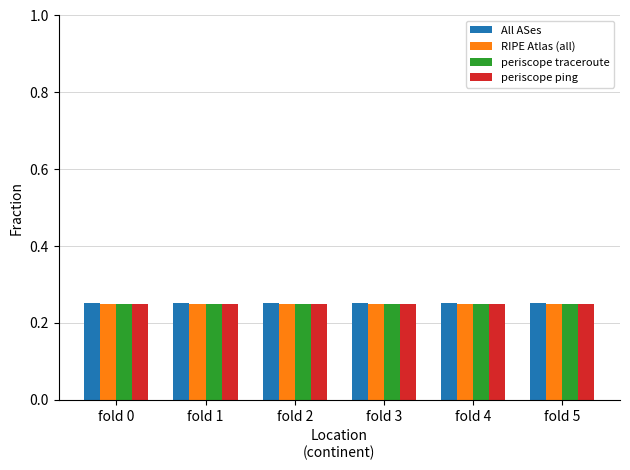

How many periscope traceroute values are between 0 and 1?

6